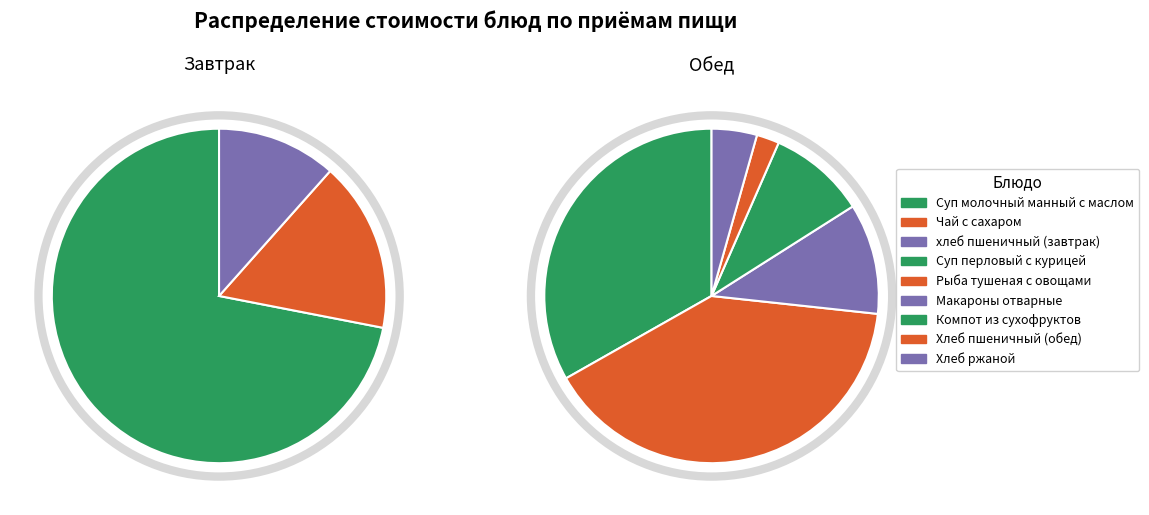

Rank the categories by value from lowest to highest.

хлеб пшеничный (завтрак), Хлеб пшеничный (обед), Чай с сахаром, Хлеб ржаной, Компот из сухофруктов, Макароны отварные, Суп молочный манный с маслом, Суп перловый с курицей, Рыба тушеная с овощами